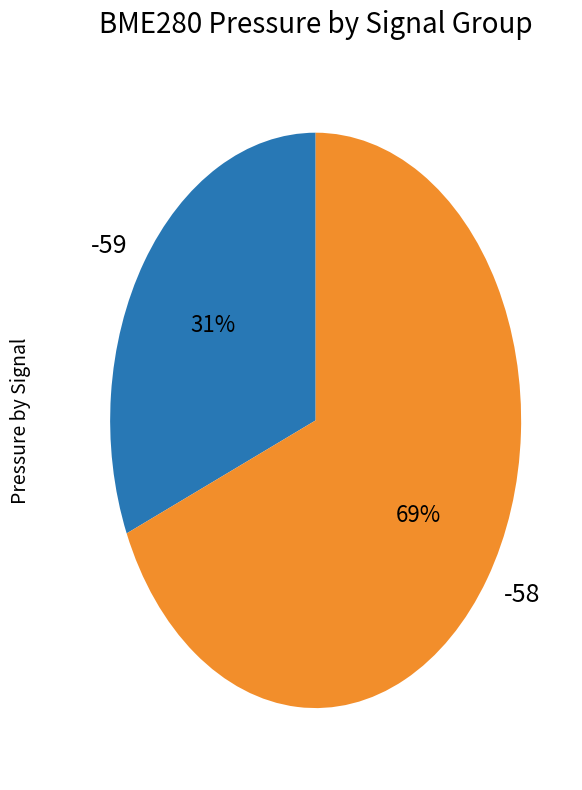

Approximately how many times larger is the value at -58 compared to -59?

2.2